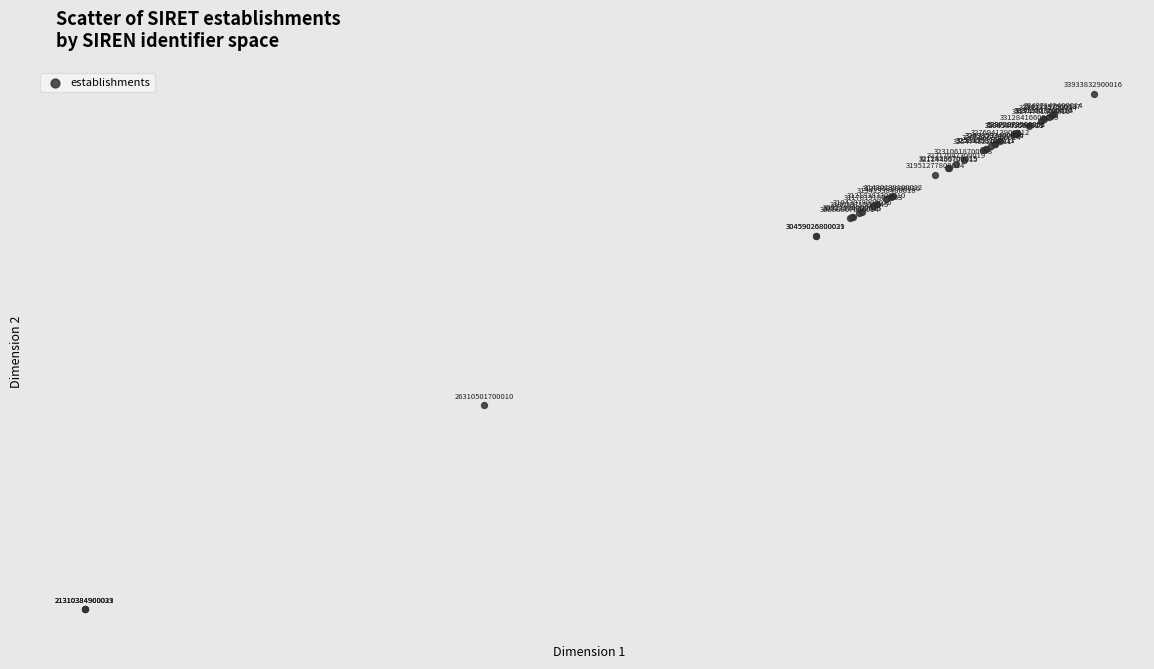

What Y value in the scatter plot is closest to 200?

158.4